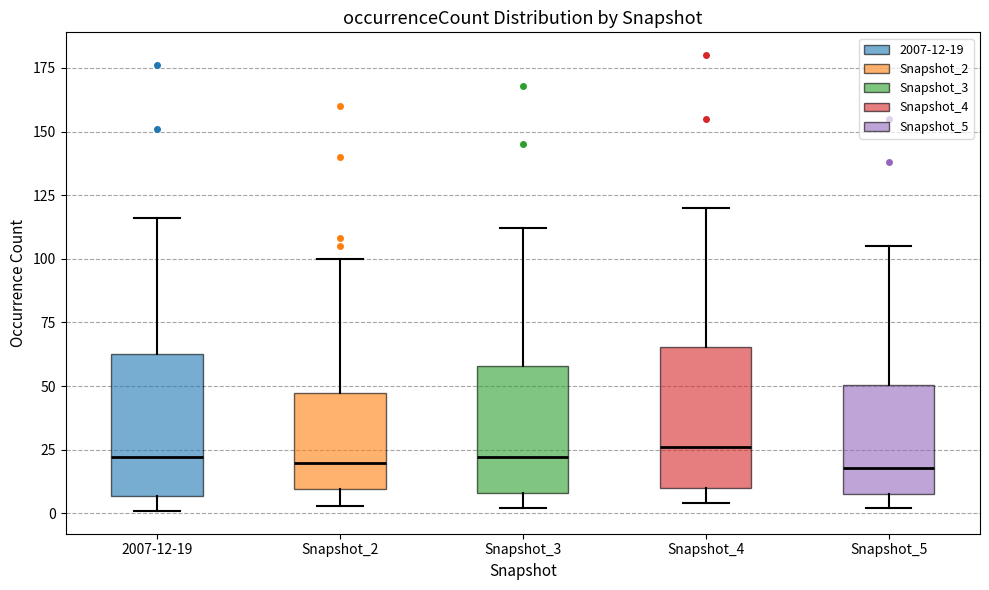

Reading left to right, read every box against the y-axis: the position of its median line, the range the box covers, and the ends of its whiskers. The values are not printed on the chart, so give them approximately, as read against the axis.

2007-12-19: median 20, box 5 to 65, whiskers 0 to 115
Snapshot_2: median 20, box 10 to 50, whiskers 5 to 100
Snapshot_3: median 20, box 10 to 60, whiskers 0 to 110
Snapshot_4: median 25, box 10 to 65, whiskers 5 to 120
Snapshot_5: median 20, box 10 to 50, whiskers 0 to 105